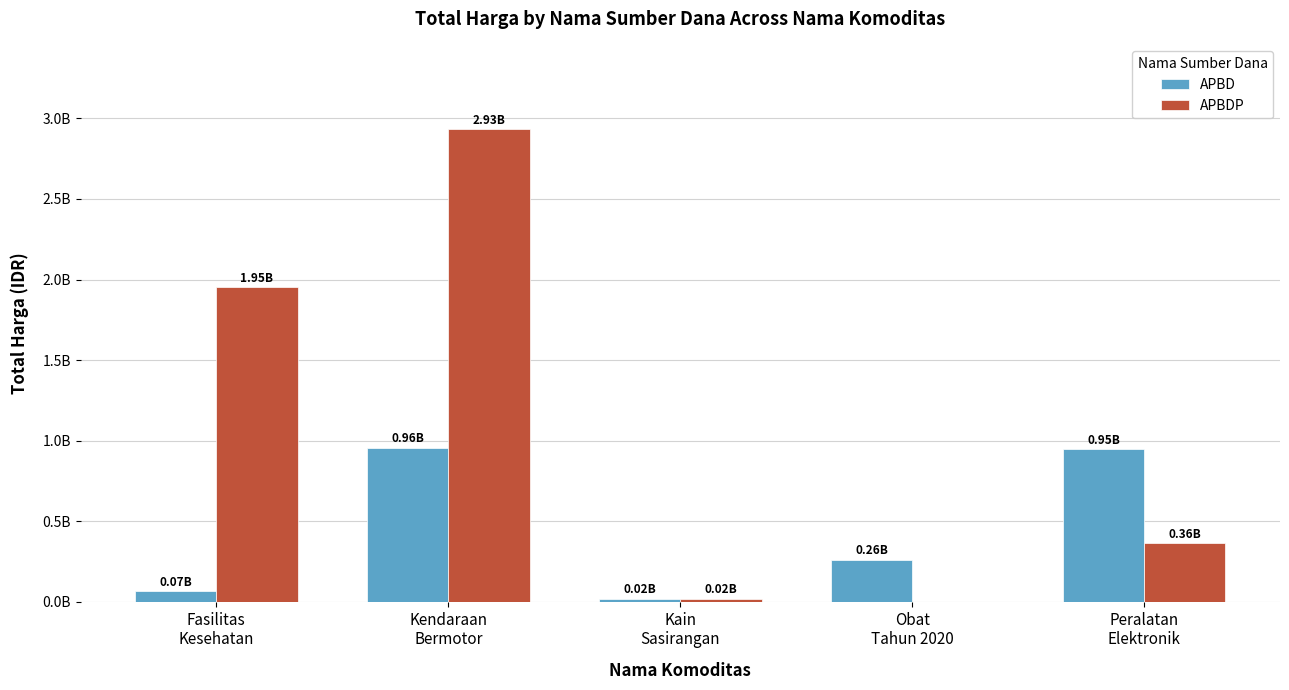

The APBDP series shows 362453800 at Peralatan
Elektronik. True or false?

True